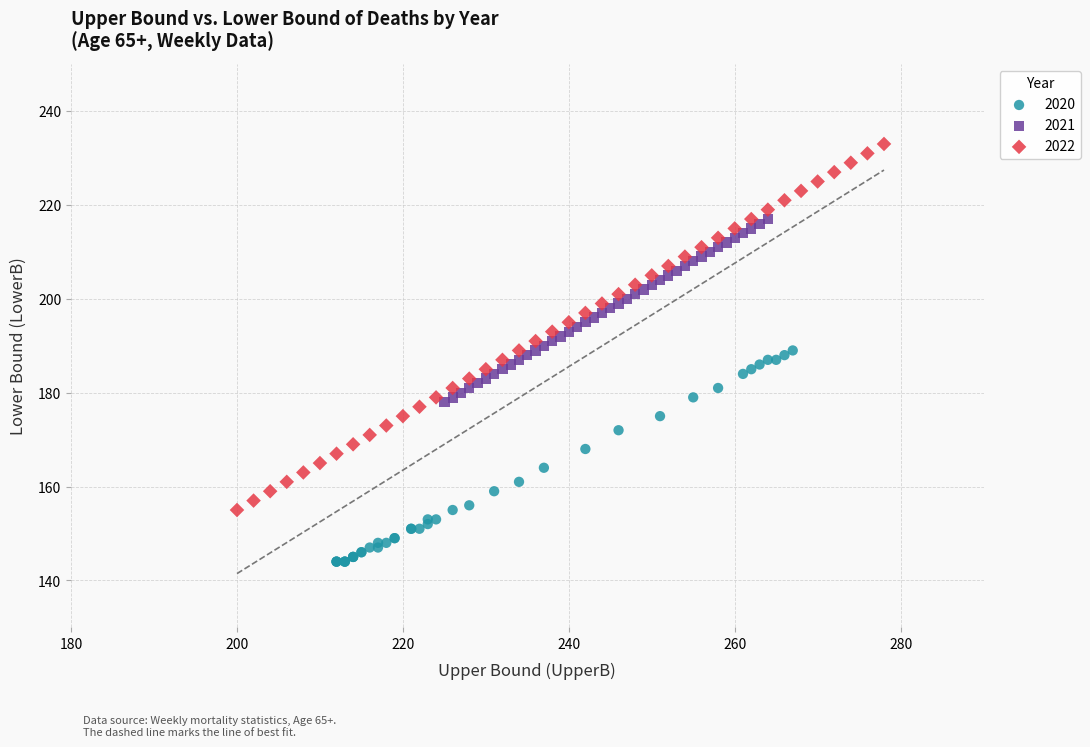

Which series reaches the maximum Y coordinate?

2022